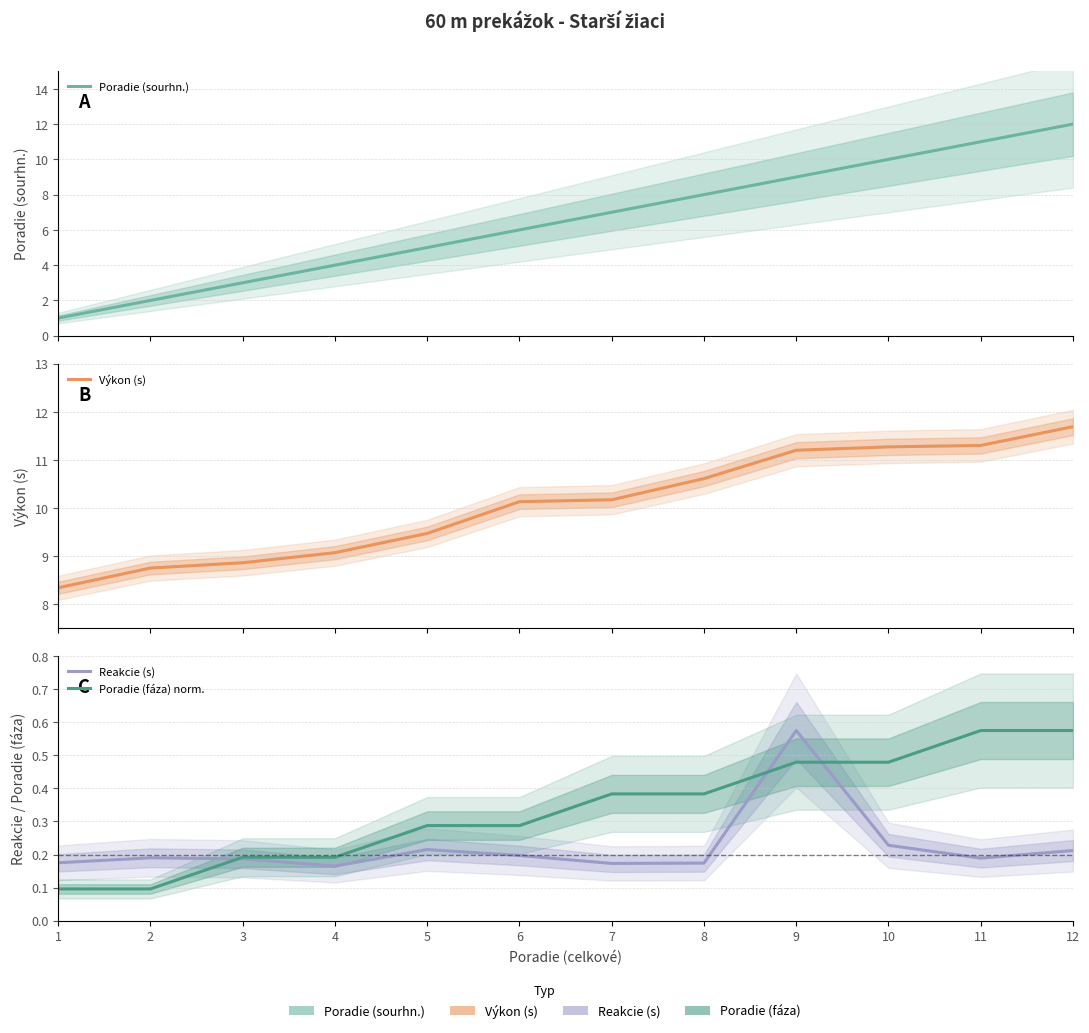

What are all the series names shown in the legend?

Poradie (sourhn.), Výkon (s), Reakcie (s), Poradie (fáza) norm.